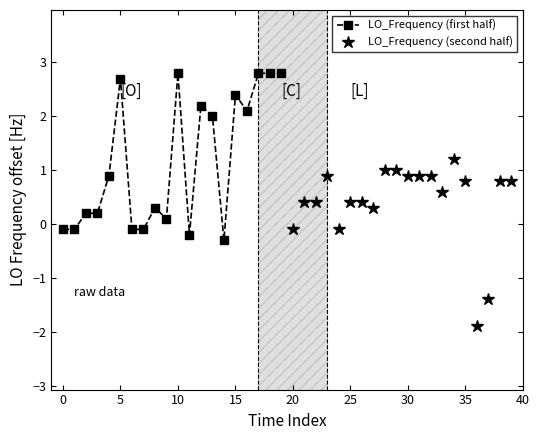

Is it true that LO_Frequency (first half) equals 0.9 at 15?

False